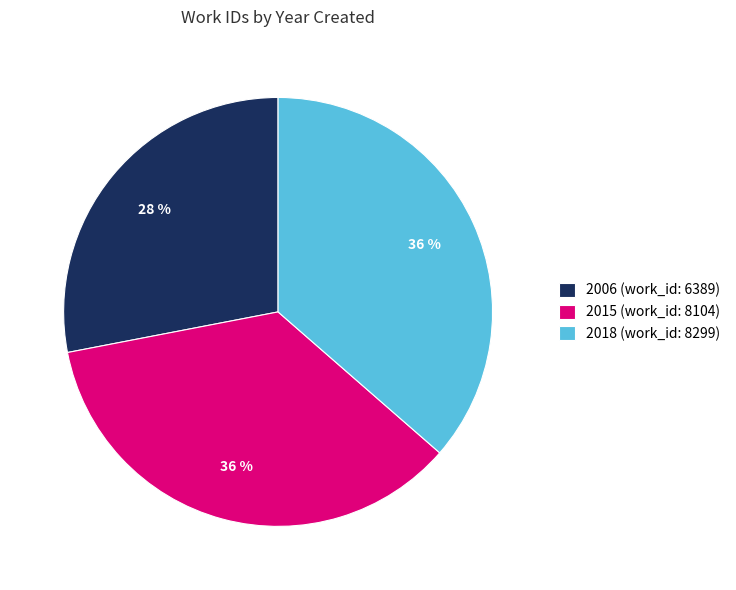

To the nearest percent, what is the difference between the largest and smallest slice percentages?

8%